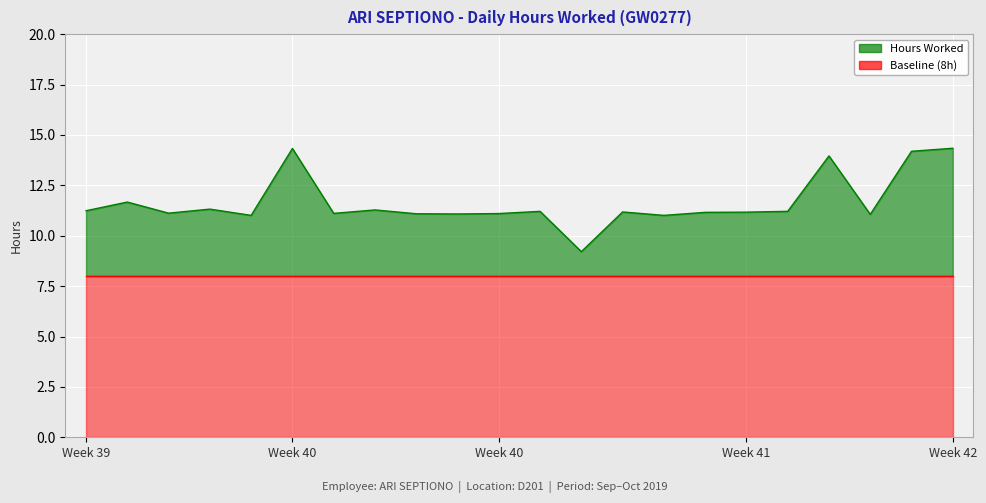

What is the approximate value at 19?

14.2